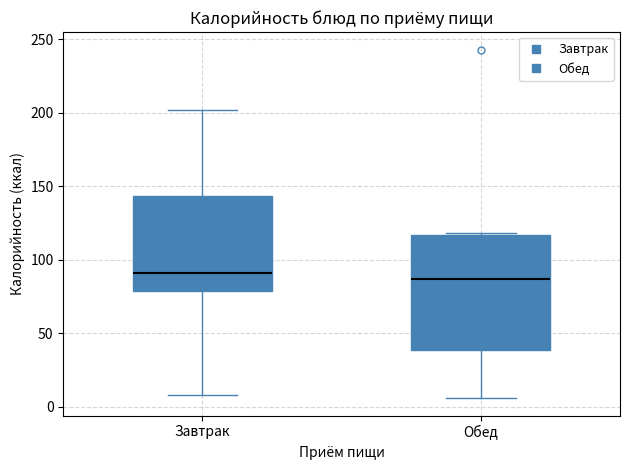

Reading left to right, read every box against the y-axis: the position of its median line, the range the box covers, and the ends of its whiskers. The values are not printed on the chart, so give them approximately, as read against the axis.

Завтрак: median 90, box 80 to 145, whiskers 10 to 200
Обед: median 85, box 40 to 115, whiskers 5 to 120